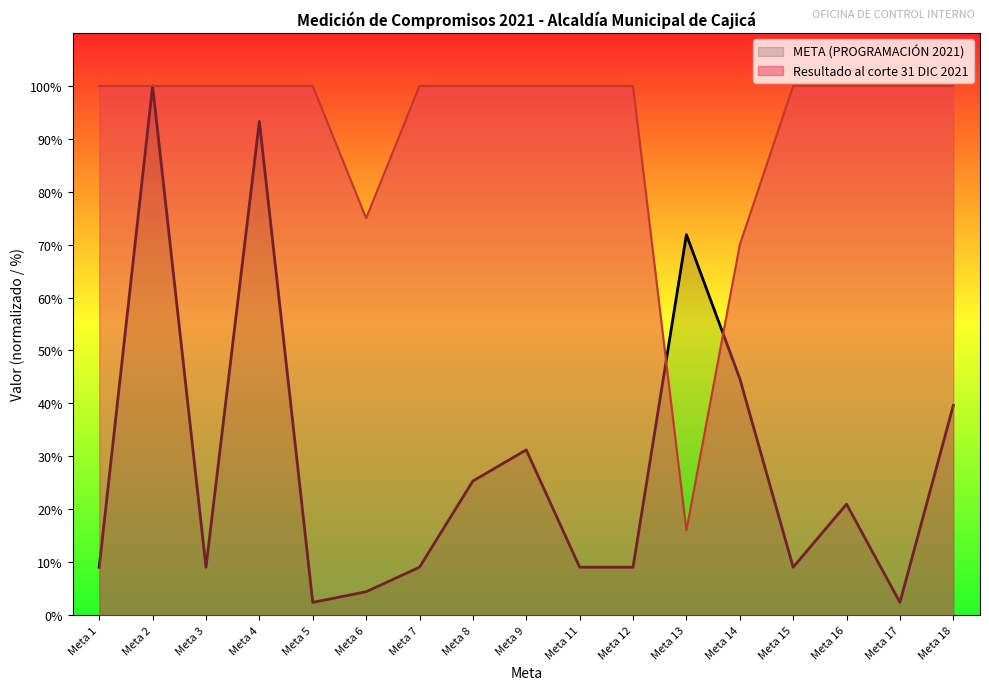

What value does the data have at Meta 14?

70.0